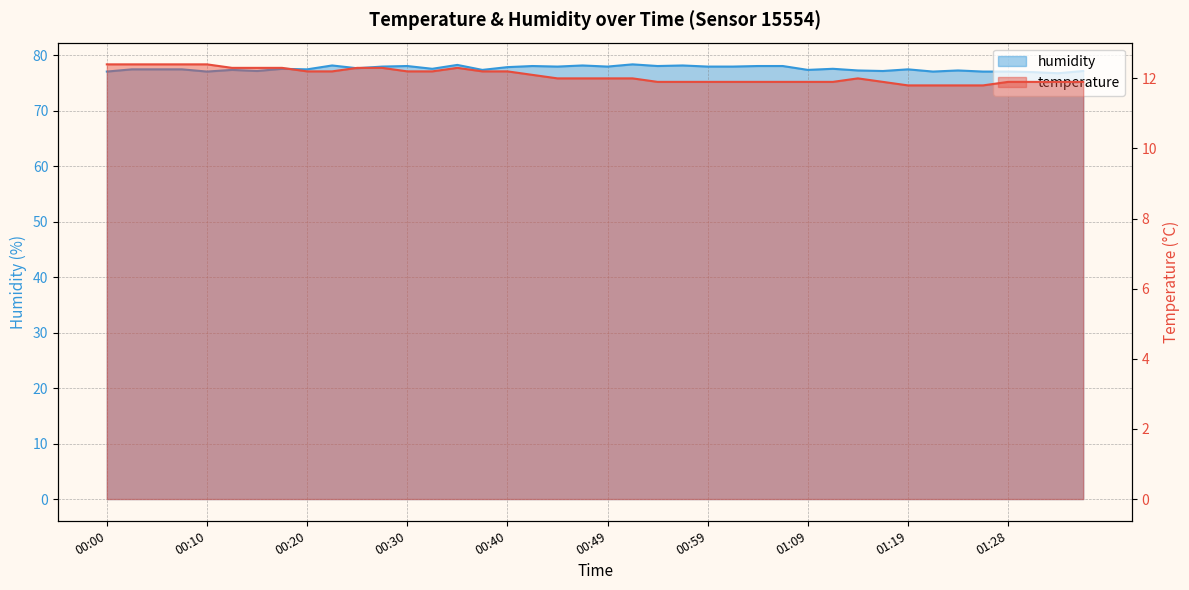

Which series changed the most between 00:10 and 01:09?

temperature